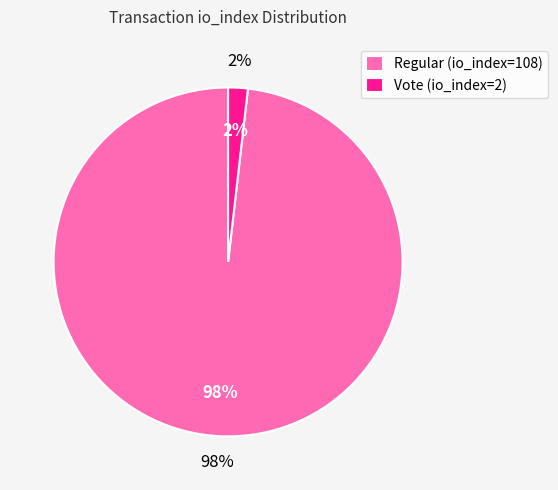

To the nearest percent, what percentage of the pie is Vote (io_index=2)?

2%